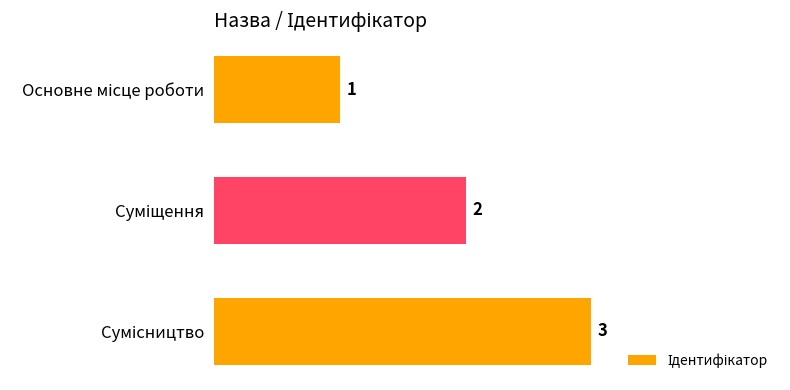

What is the sum of all values?

6